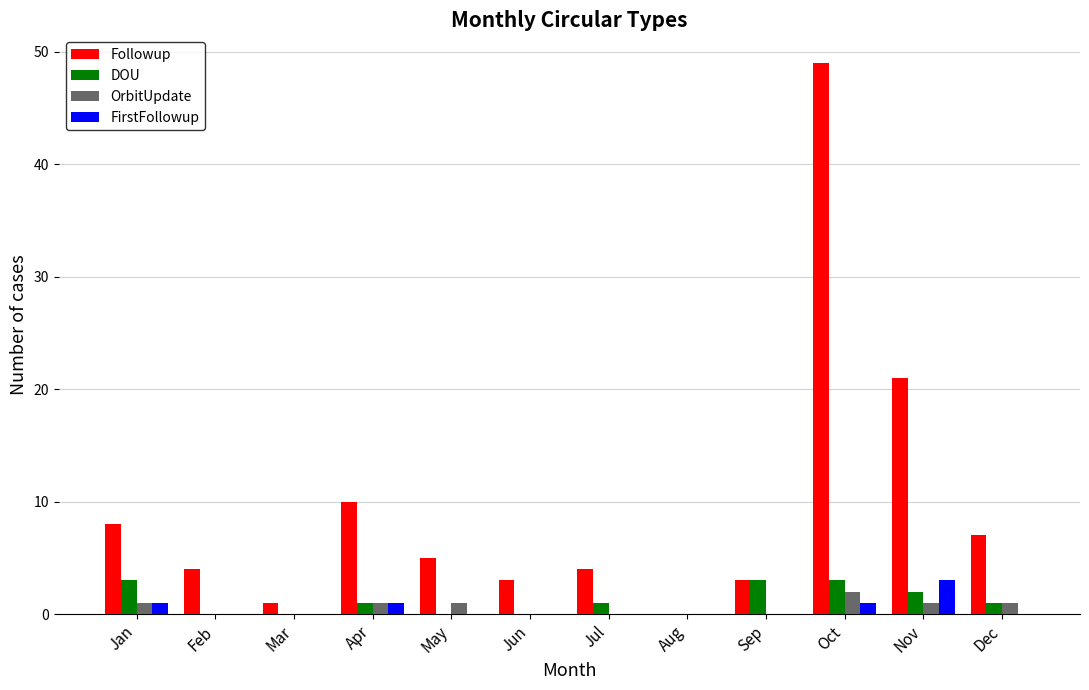

Is it true that Followup equals 8 at Jan?

True